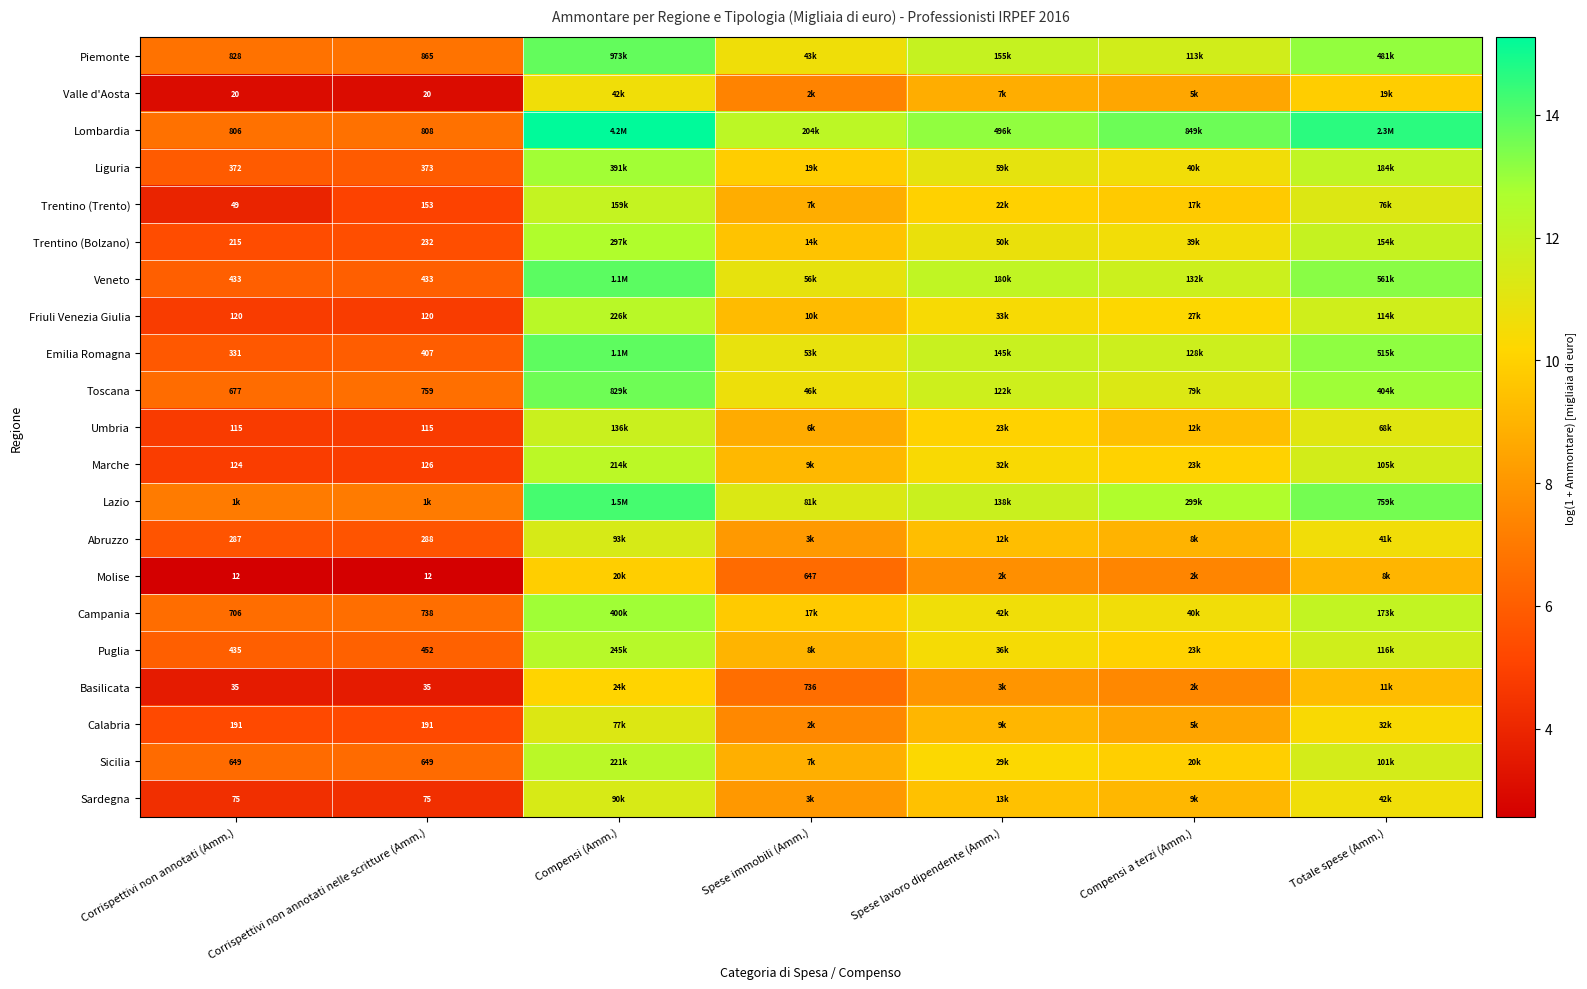

The value of Sicilia at Compensi (Amm.) is 12.3. True or false?

True